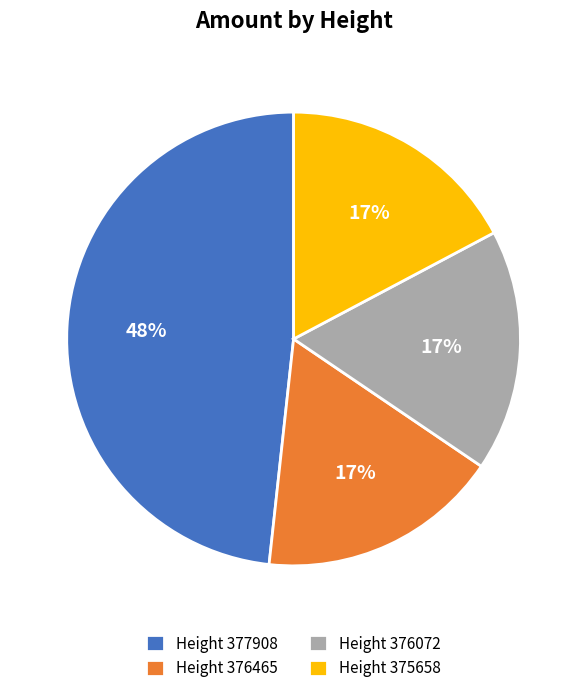

How many segments does this pie chart have?

4